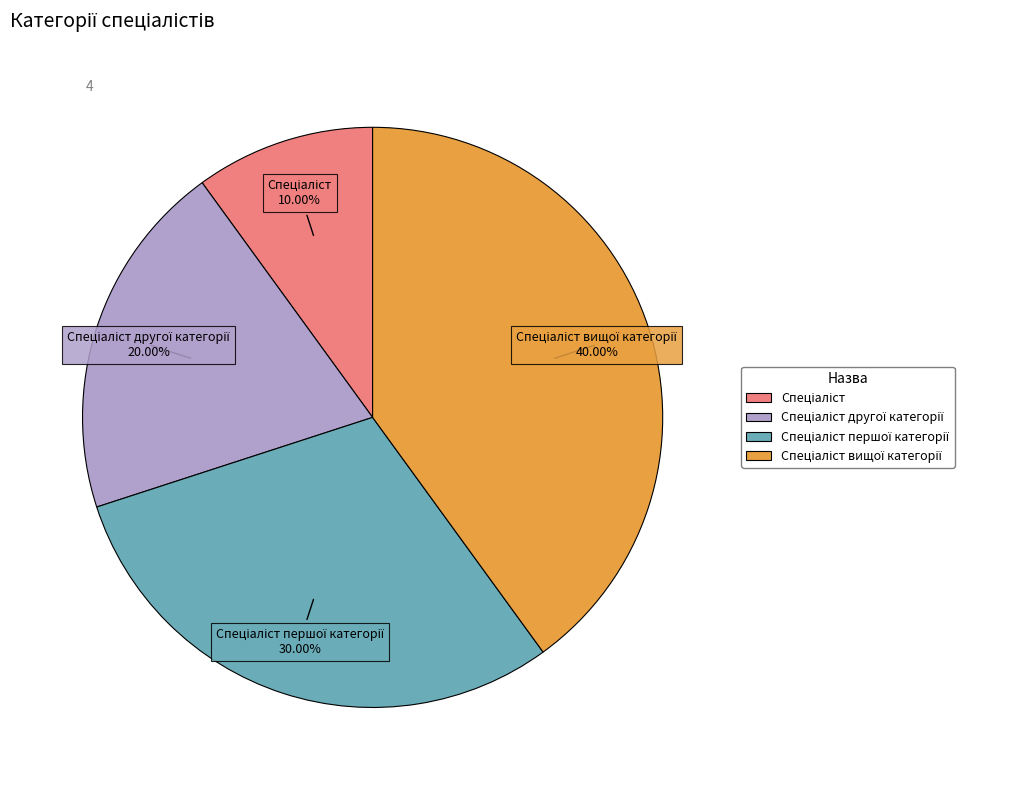

Is there any slice that represents more than half of the pie?

No